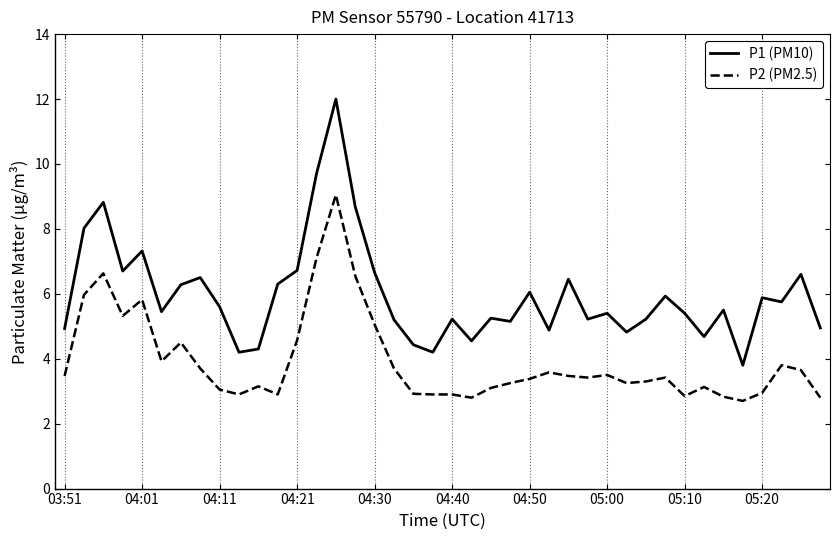

What is the minimum value shown in the chart?

2.7